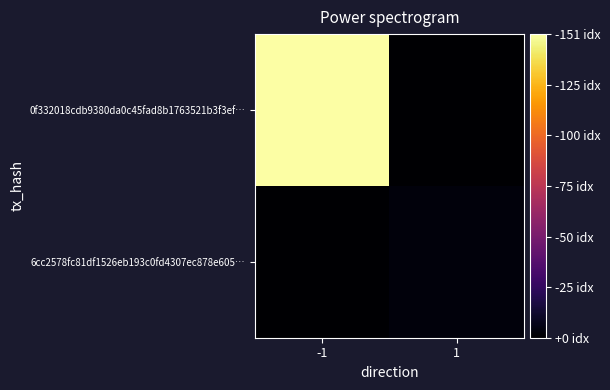

What is the spread (max minus min) of values at -1?

151